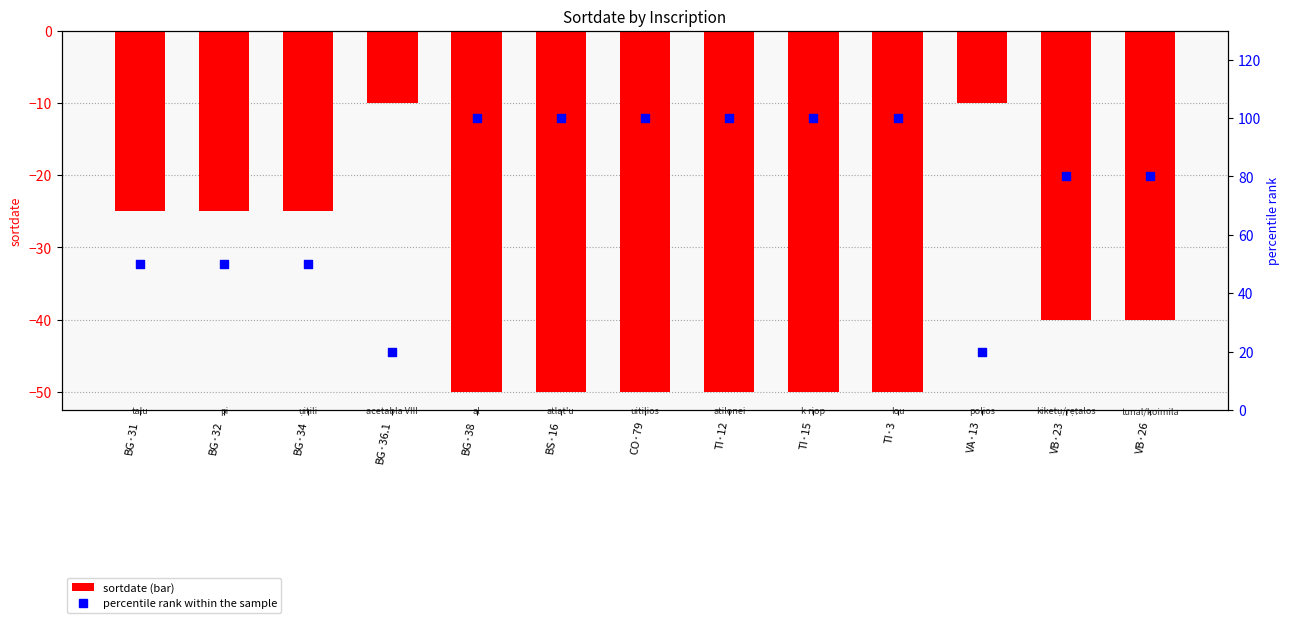

Which series contains the lowest Y value?

sortdate